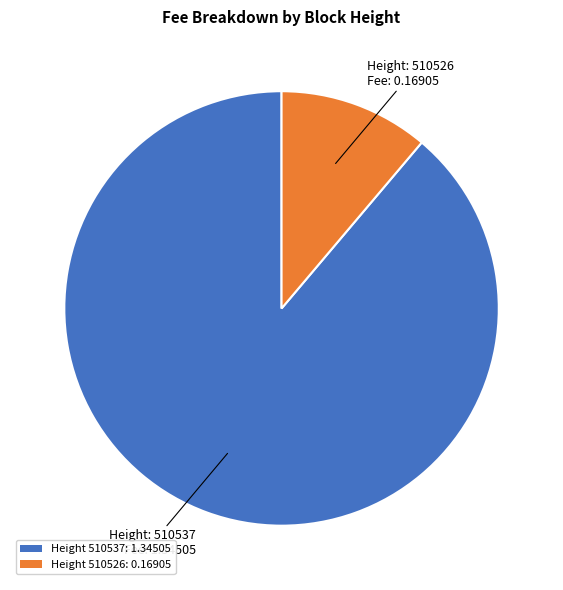

Count the number of slices in the pie.

2